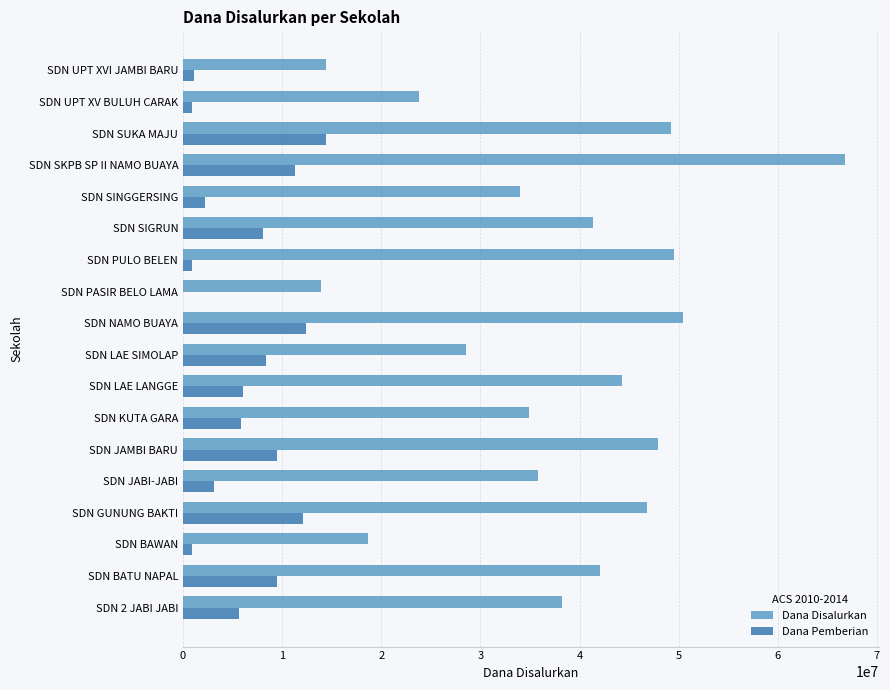

What are all the series names shown in the legend?

Dana Disalurkan, Dana Pemberian